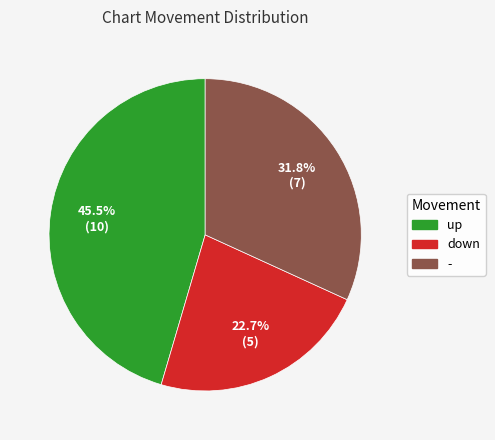

The up slice represents 37% of the pie. True or false?

False